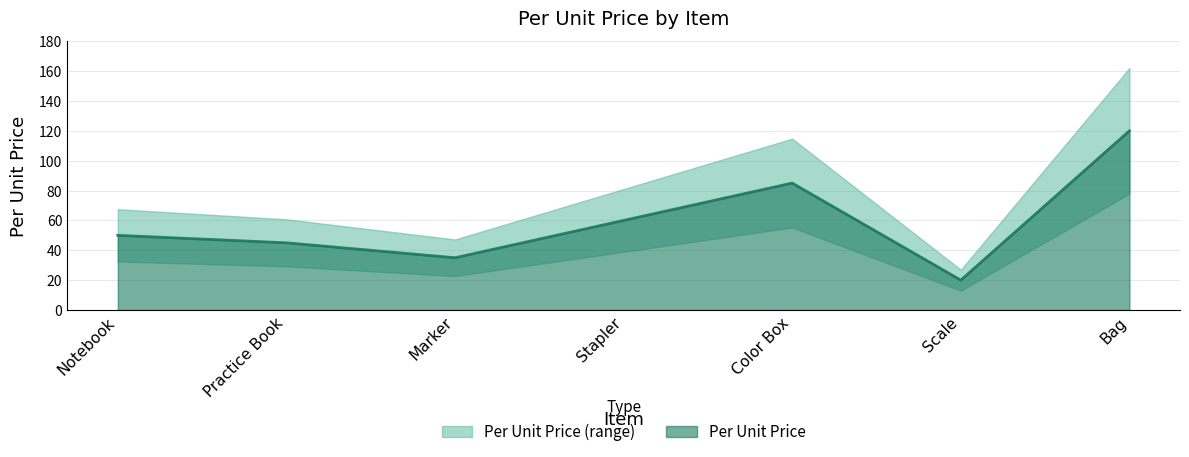

What is the difference between the maximum and minimum values?

100